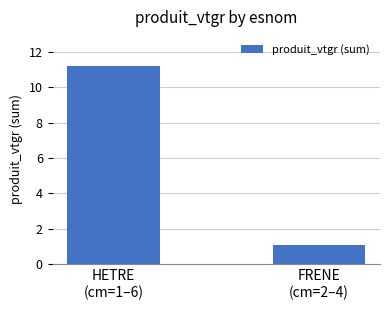

Reading right to left, transcribe all the data shown in this chart.

1.1	11.2